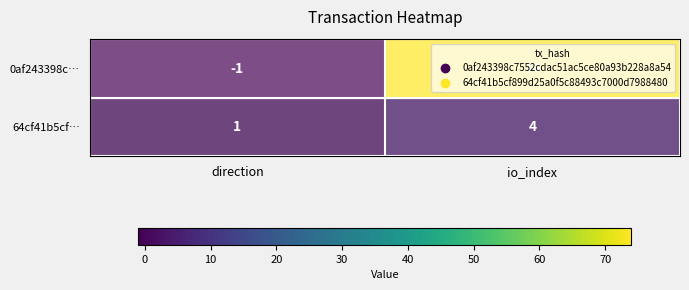

Where is 0af243398c… nearest to the value 36?

direction